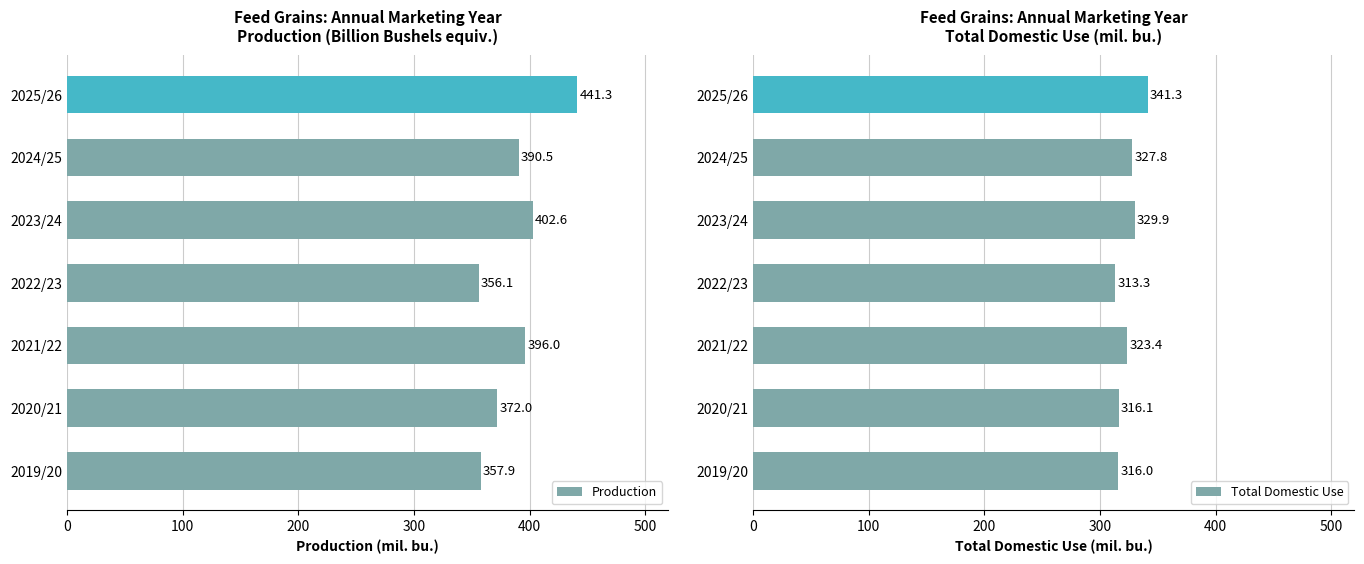

What are all the series names shown in the legend?

Production, Total Domestic Use